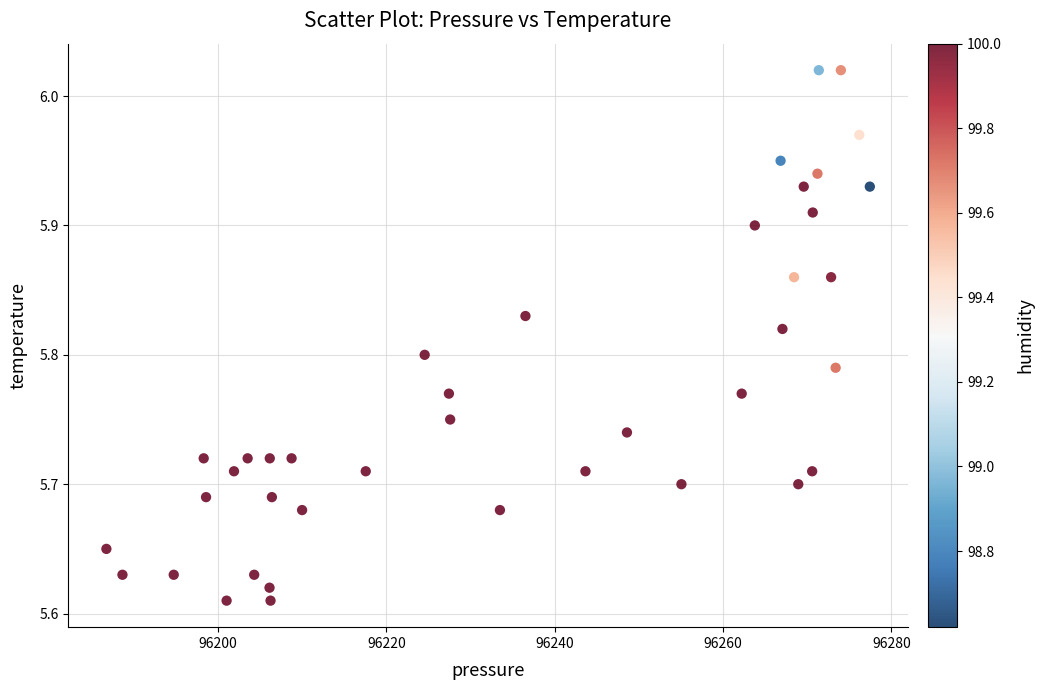

What is the range of Y values (max minus min)?

0.4